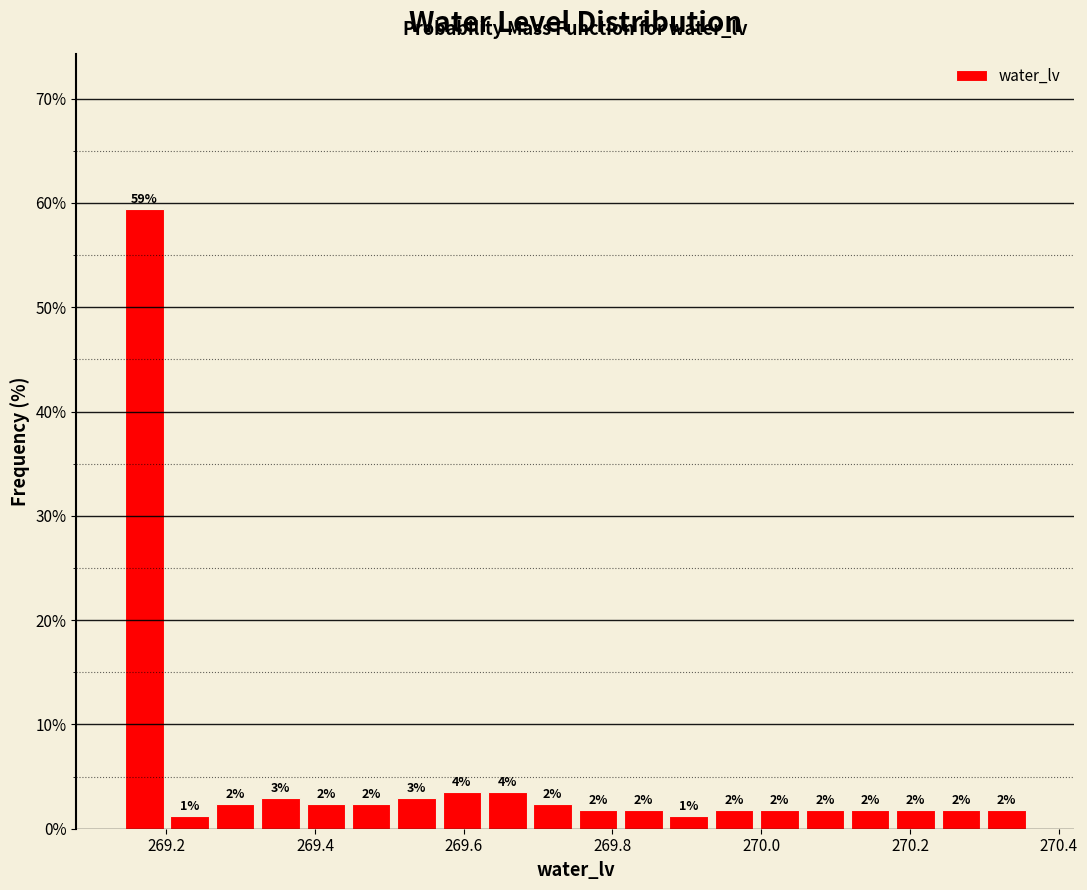

Read against the x-axis, roughly where is the centre of the tallest bar?

269.18